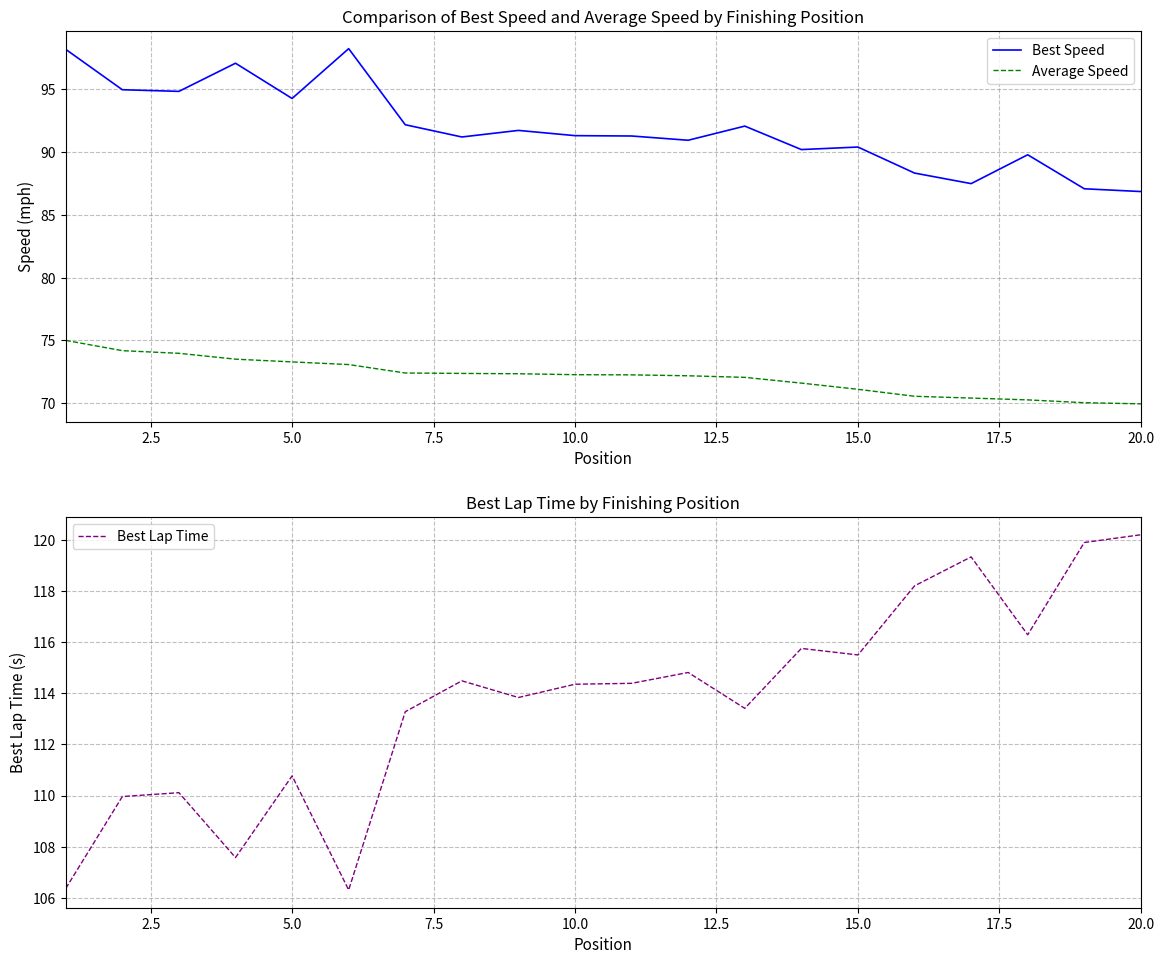

What is the highest value of the Best Lap Time series?

120.2